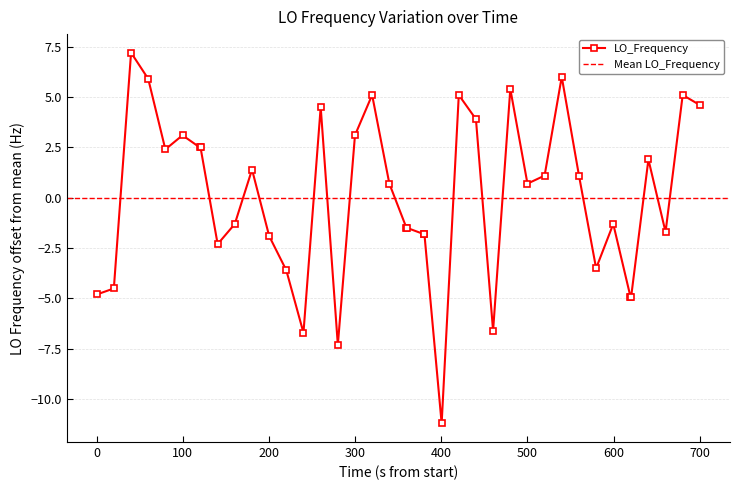

True or false: LO_Frequency has a value of 0.7 at 500.

True